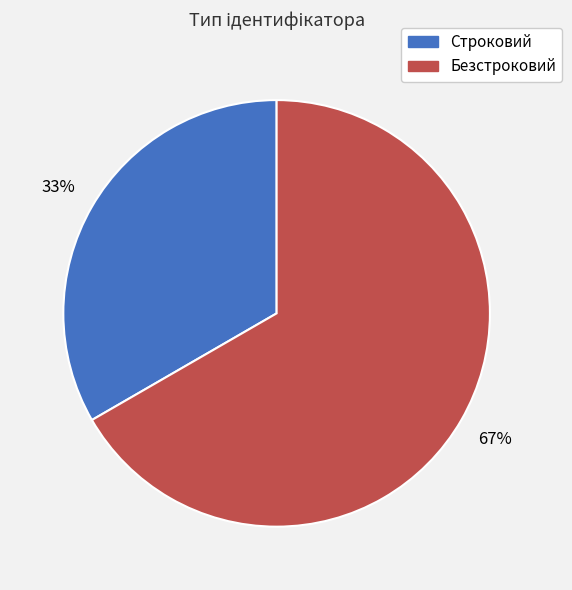

Rank the categories by value from lowest to highest.

Строковий, Безстроковий